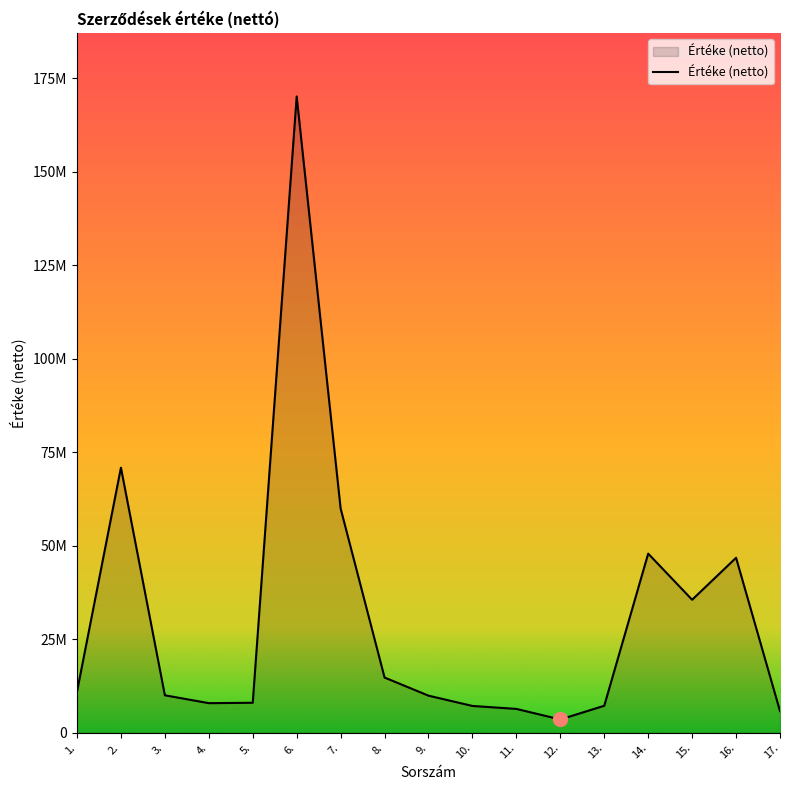

True or false: the data shows 7898955 at 4..

True